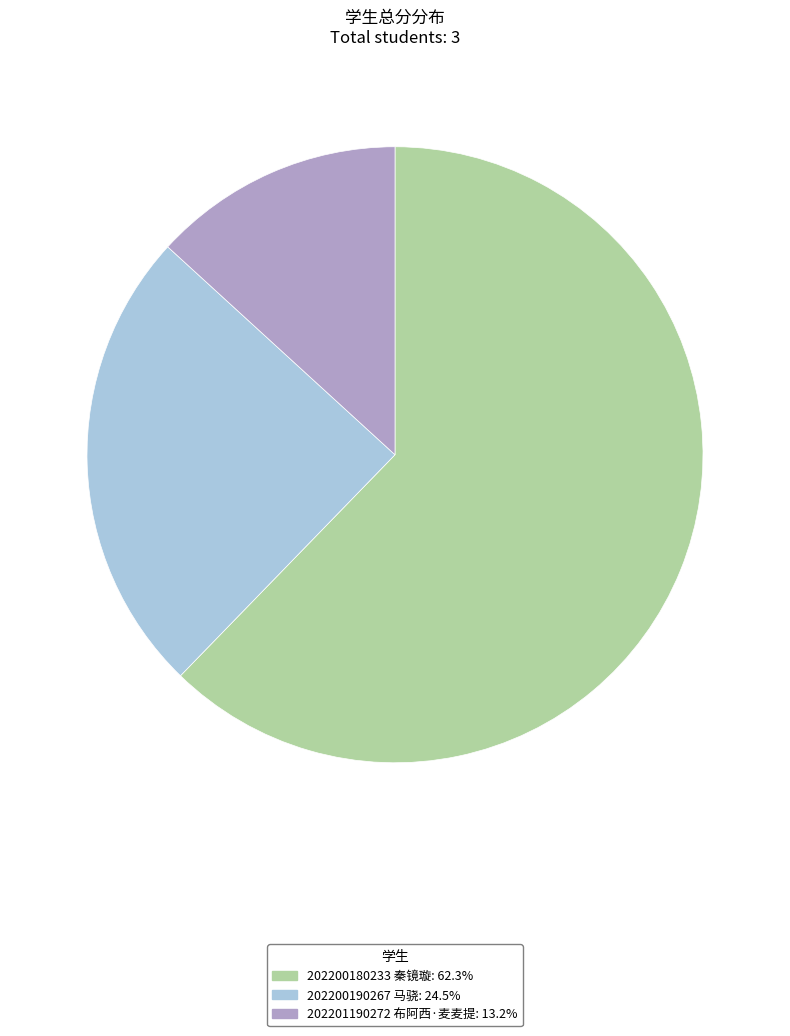

Between 202200190267 马骁 and 202201190272 布阿西·麦麦提, which is larger?

202200190267 马骁